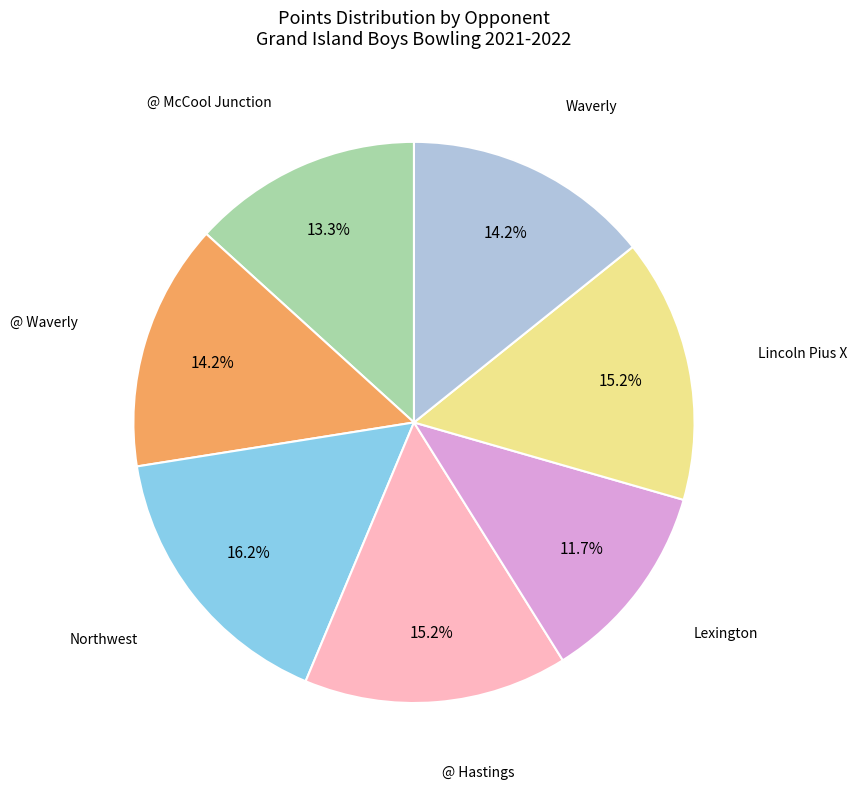

Is there any slice that represents more than half of the pie?

No